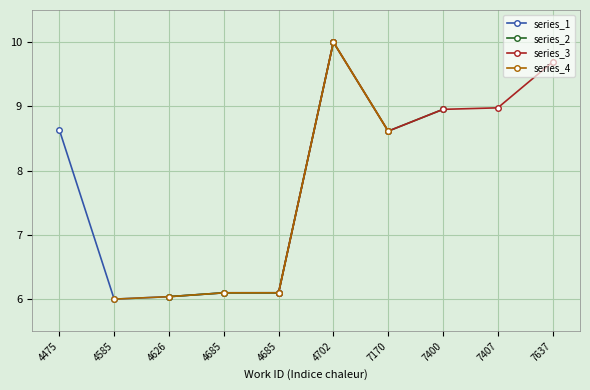

What is the average value of the series_3 series?

8.7